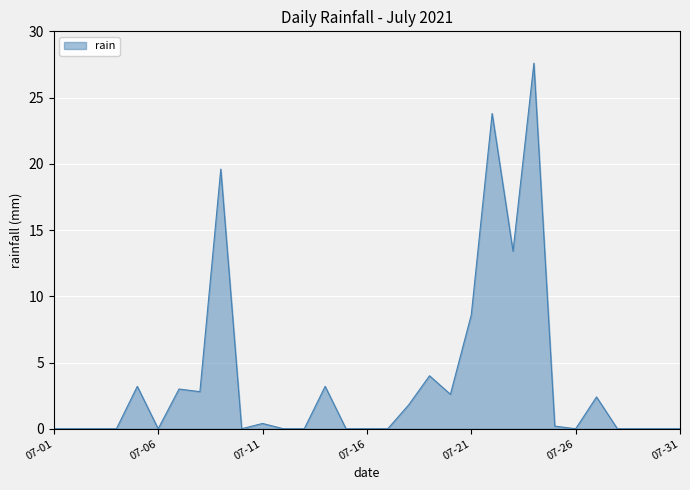

What is the greatest value displayed?

27.6